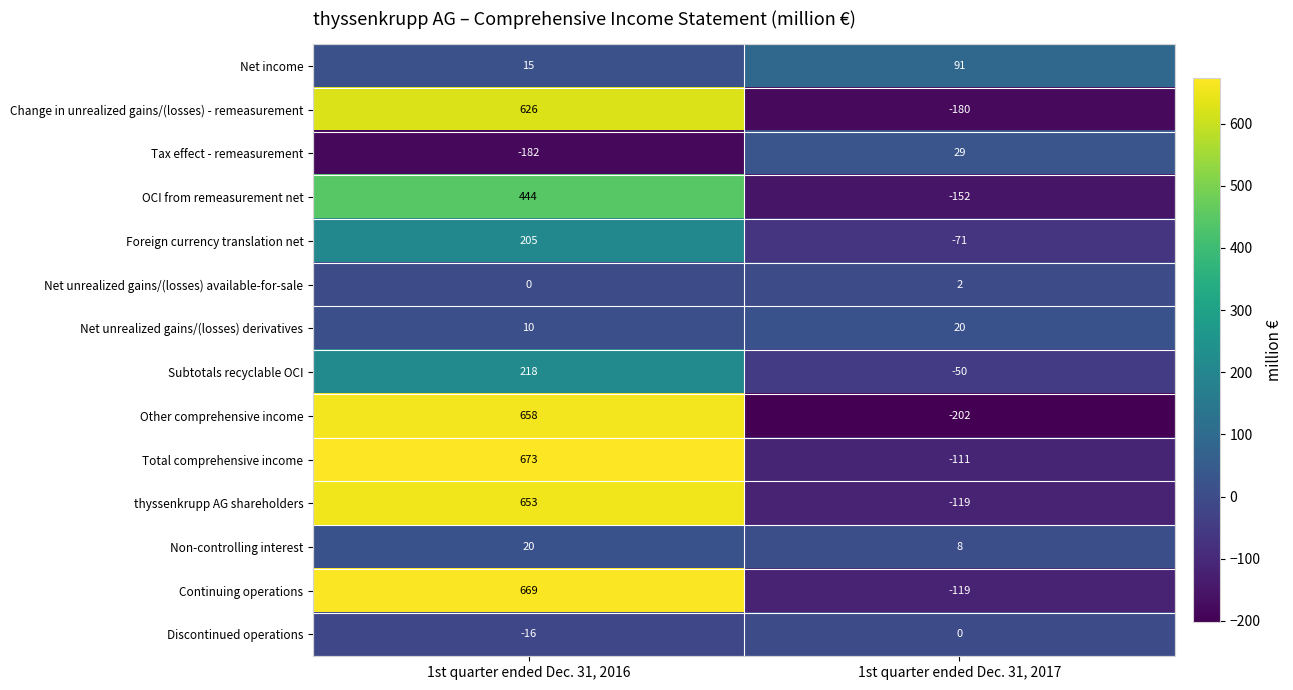

Rank the series at 1st quarter ended Dec. 31, 2016 from lowest to highest value.

Tax effect - remeasurement, Discontinued operations, Net unrealized gains/(losses) available-for-sale, Net unrealized gains/(losses) derivatives, Net income, Non-controlling interest, Foreign currency translation net, Subtotals recyclable OCI, OCI from remeasurement net, Change in unrealized gains/(losses) - remeasurement, thyssenkrupp AG shareholders, Other comprehensive income, Continuing operations, Total comprehensive income